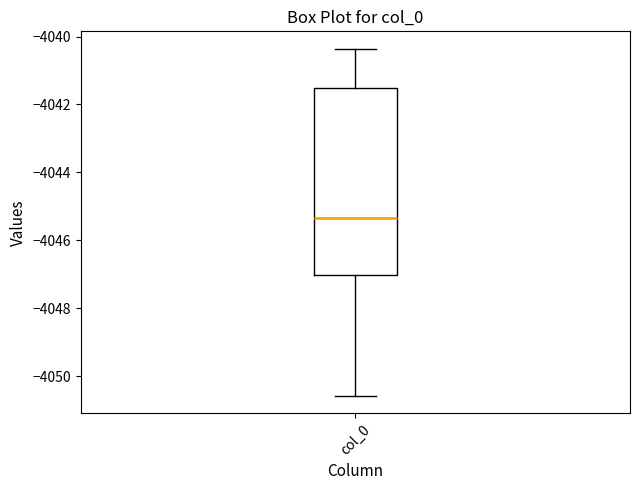

Transcribe this box plot: give where the median line is, the range the box spans, and where the two whiskers end, as read against the y-axis. The values are not printed on the chart, so give them approximately, as read against the axis.

median -4045.4, box -4047.0 to -4041.6, whiskers -4050.6 to -4040.4